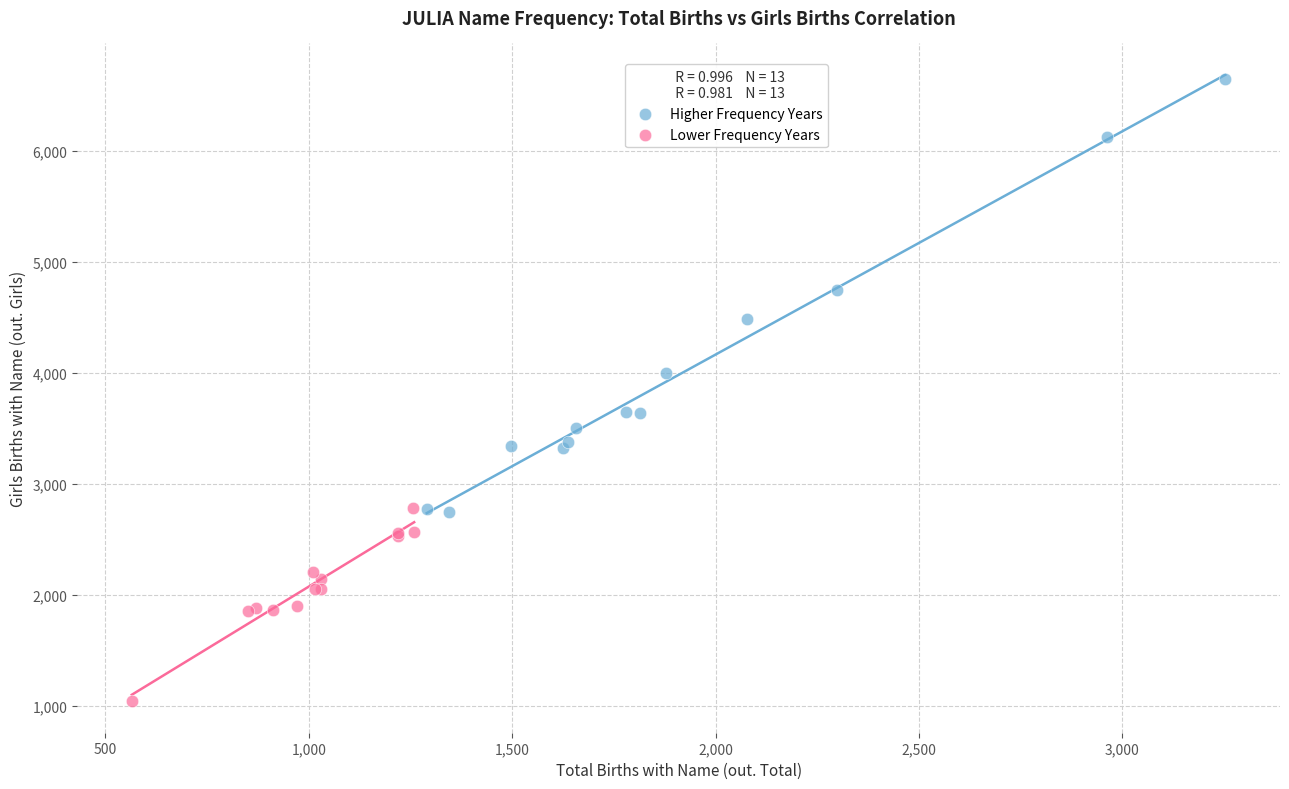

Which series reaches the maximum Y coordinate?

Higher Frequency Years